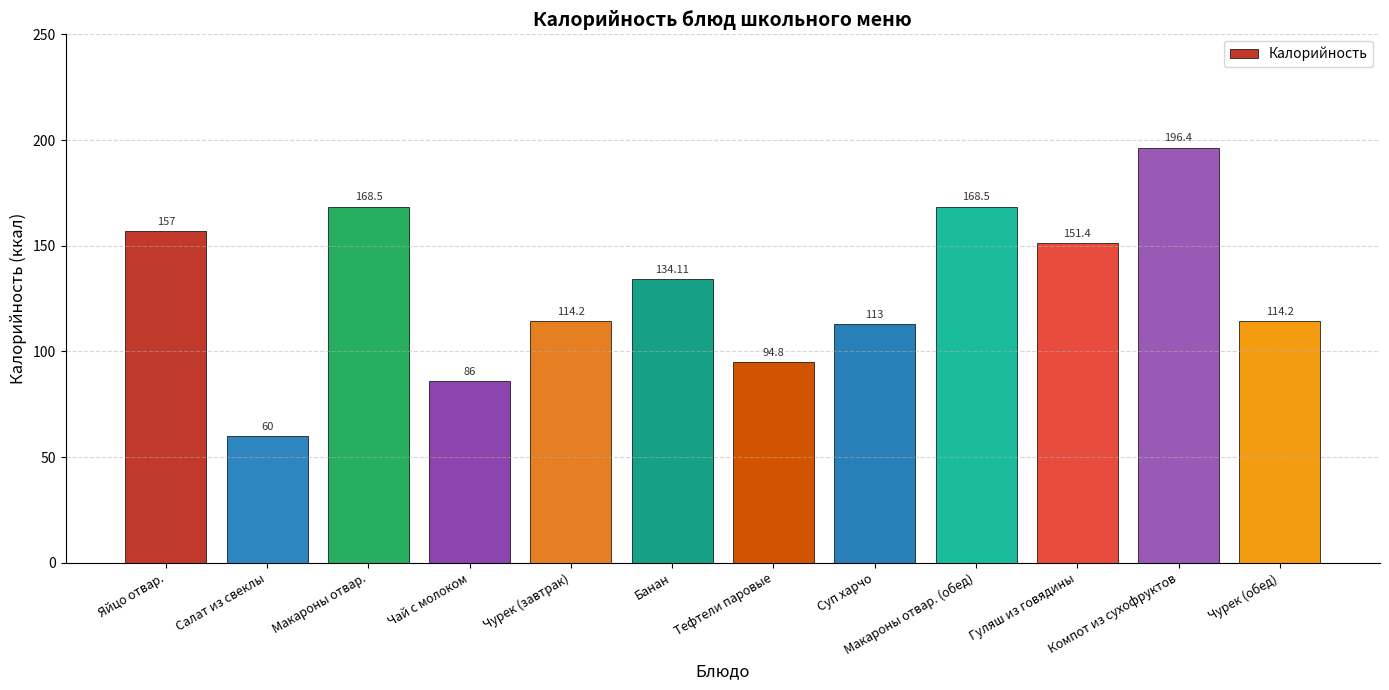

What is the change in value from Гуляш из говядины to Компот из сухофруктов?

+45.0